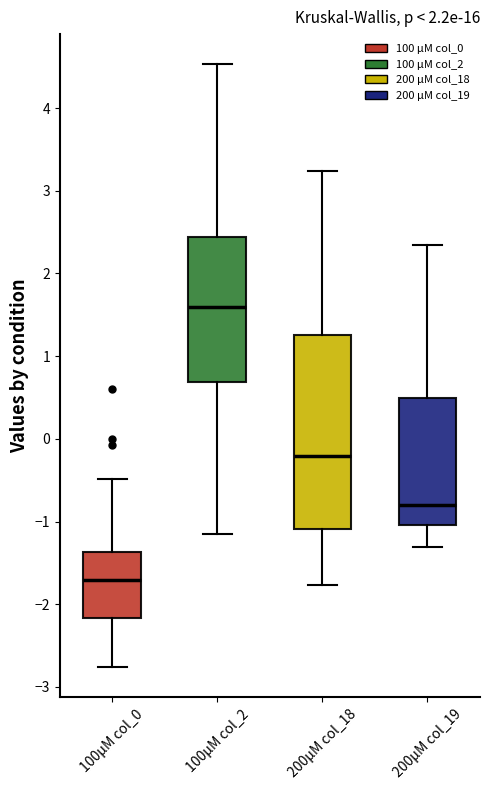

Which box's median line is the lowest?

100µM col_0